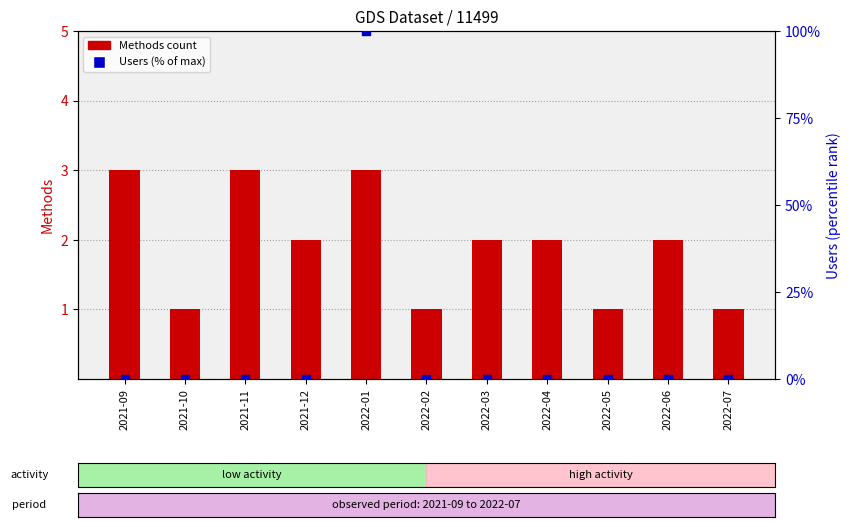

Which series contains the lowest Y value?

Users (% of max)